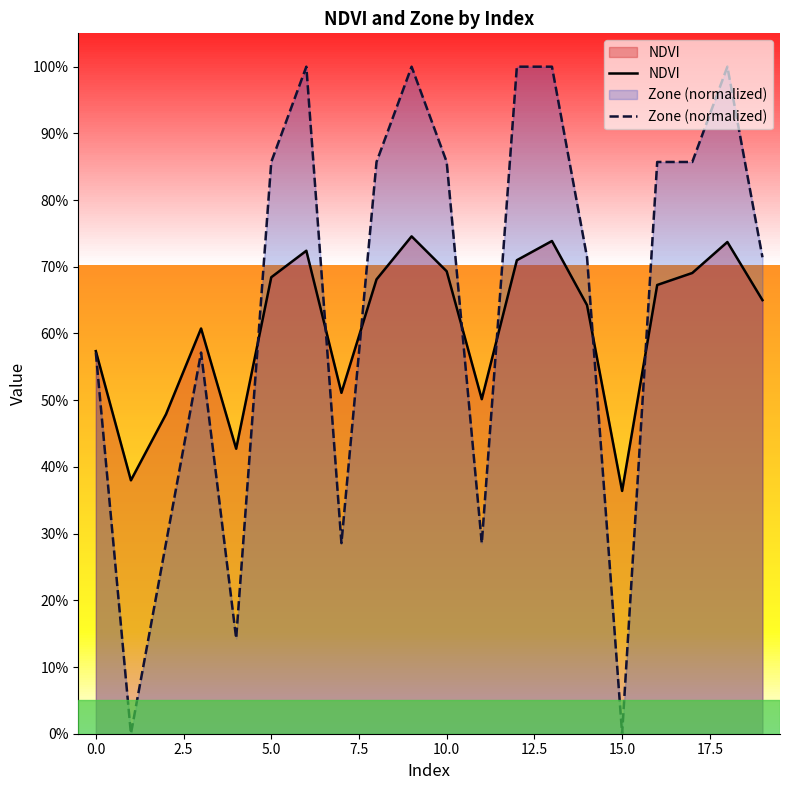

Where is NDVI nearest to the value 0?

15